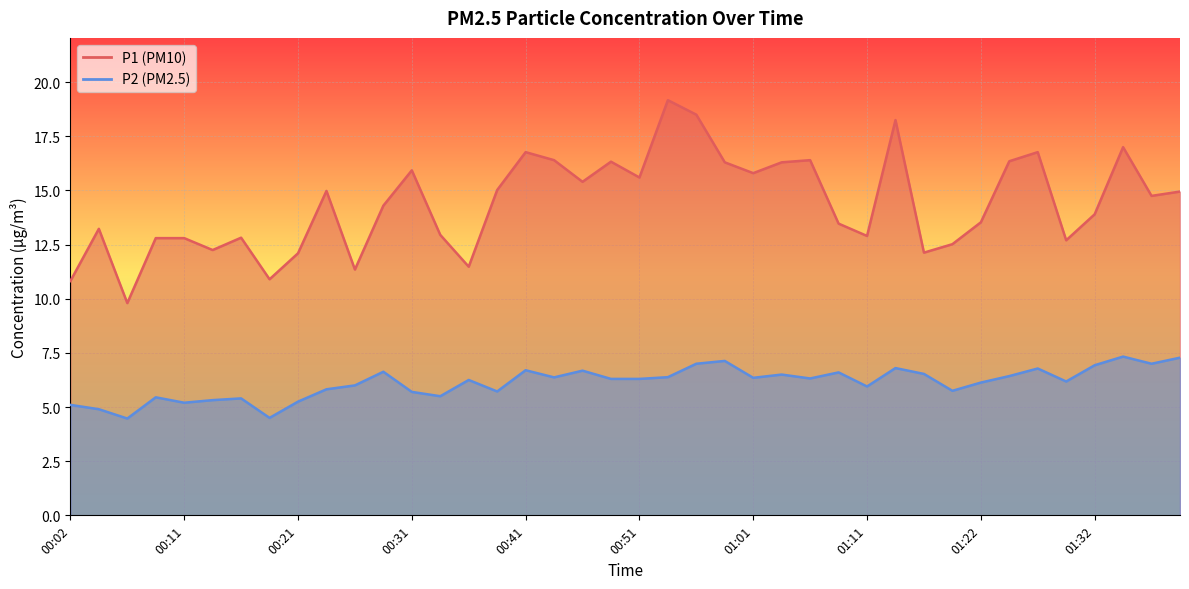

At which label does P2 first exceed 6?

00:29